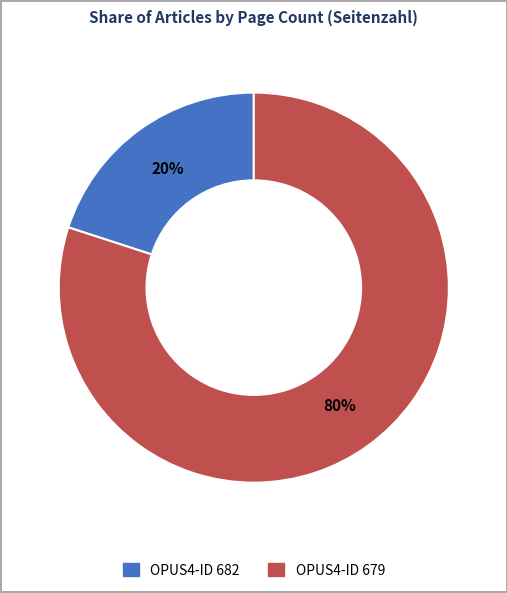

Does any single category account for the majority?

Yes